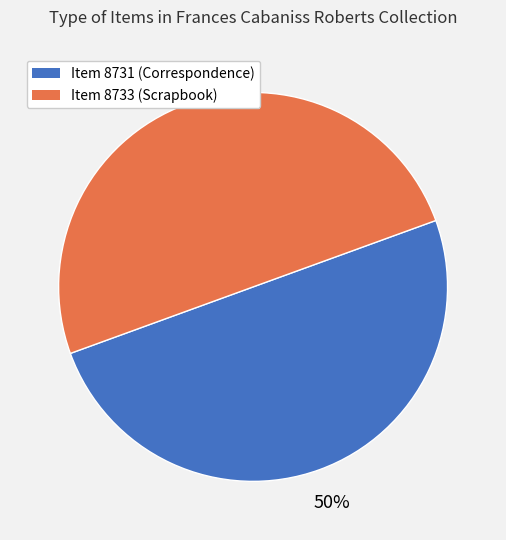

To the nearest percent, what is the average slice percentage?

50%